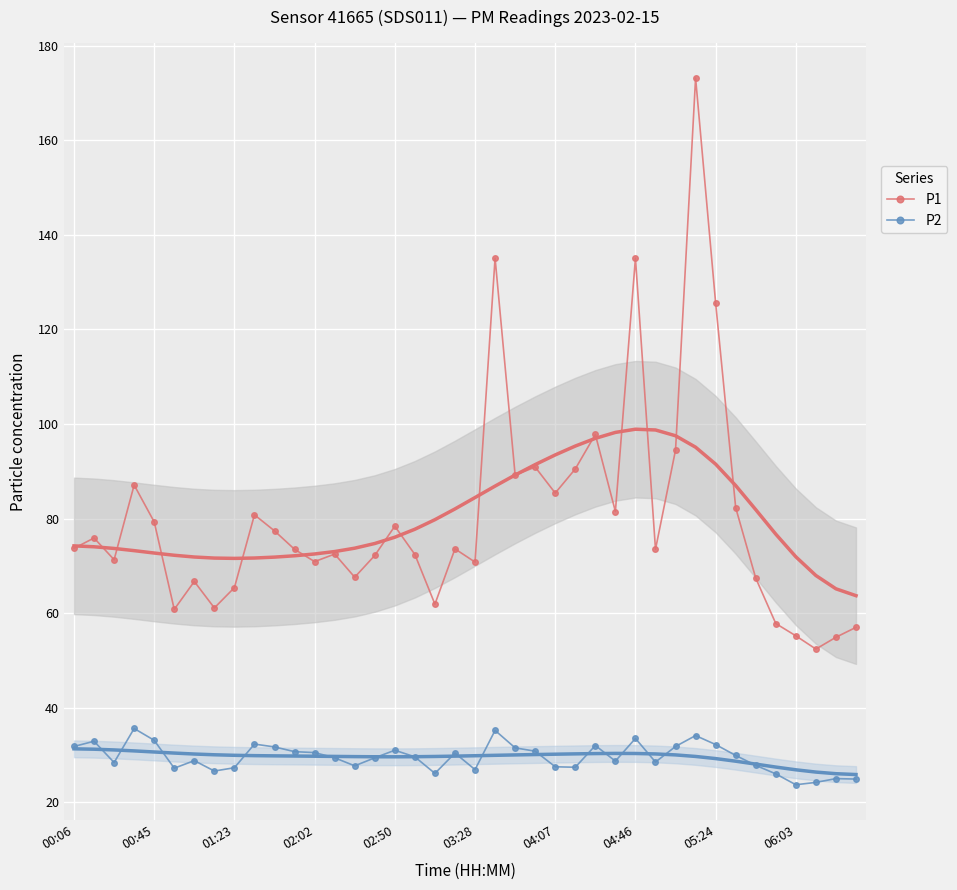

In P2, how many points are higher than both neighbors (excluding endpoints)?

11